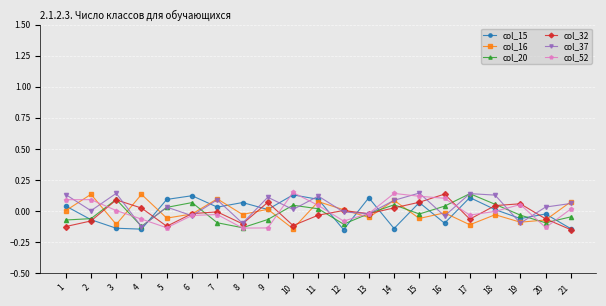

What is the maximum value for col_52?

0.1